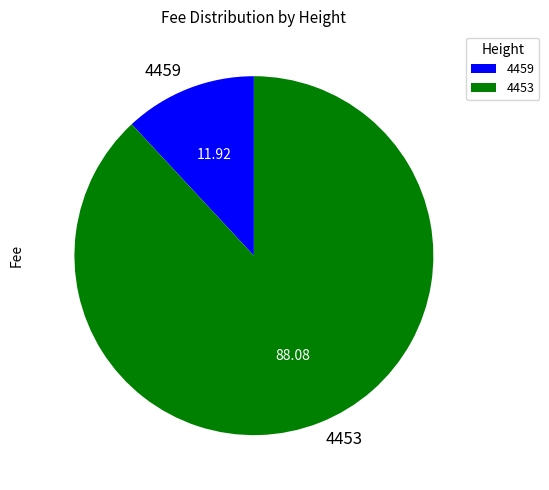

Is it true that 4453 is 88% of the pie?

True